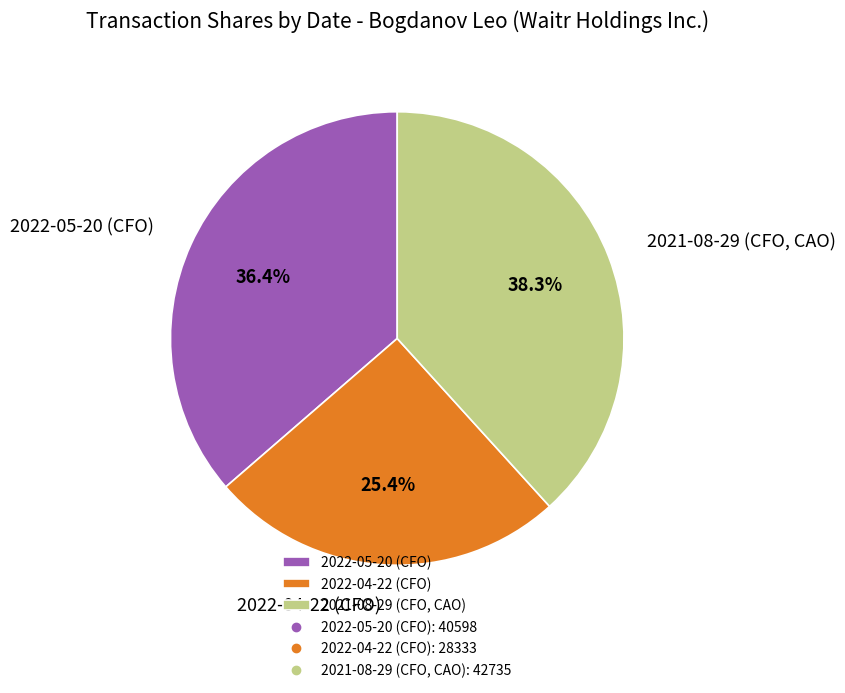

Rank the categories by value from lowest to highest.

2022-04-22 (CFO), 2022-05-20 (CFO), 2021-08-29 (CFO, CAO)